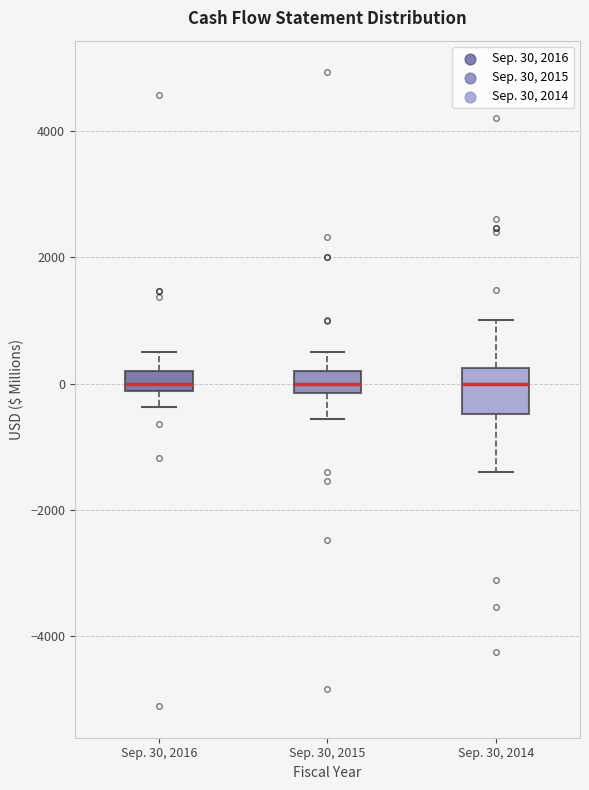

Where does the upper whisker of the box for Sep. 30, 2015 end on the y-axis? The values are not printed on the chart, so give them approximately, as read against the axis.

600